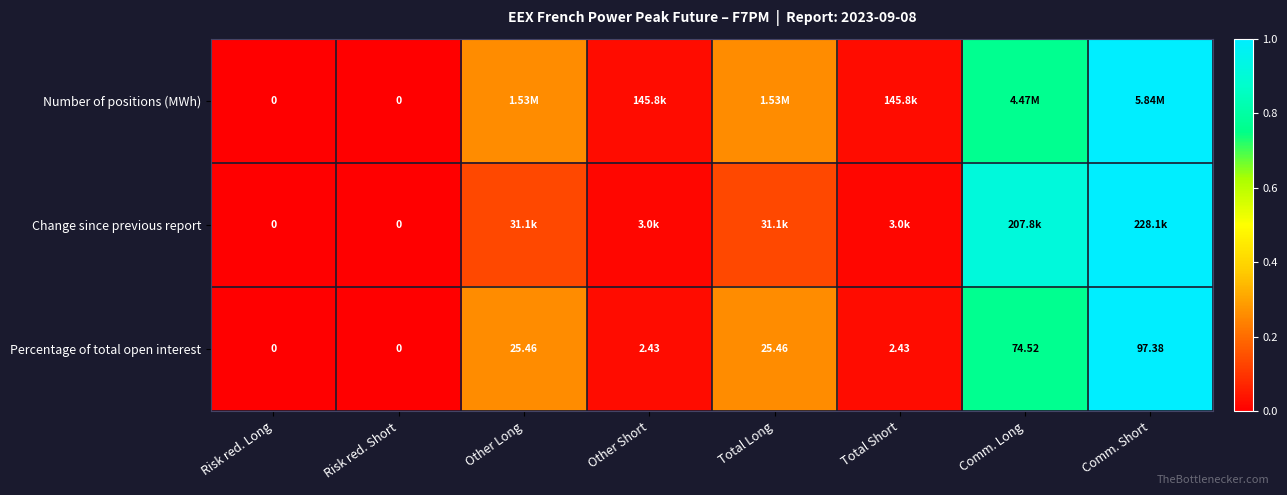

At how many categories does at least one series exceed 0?

6